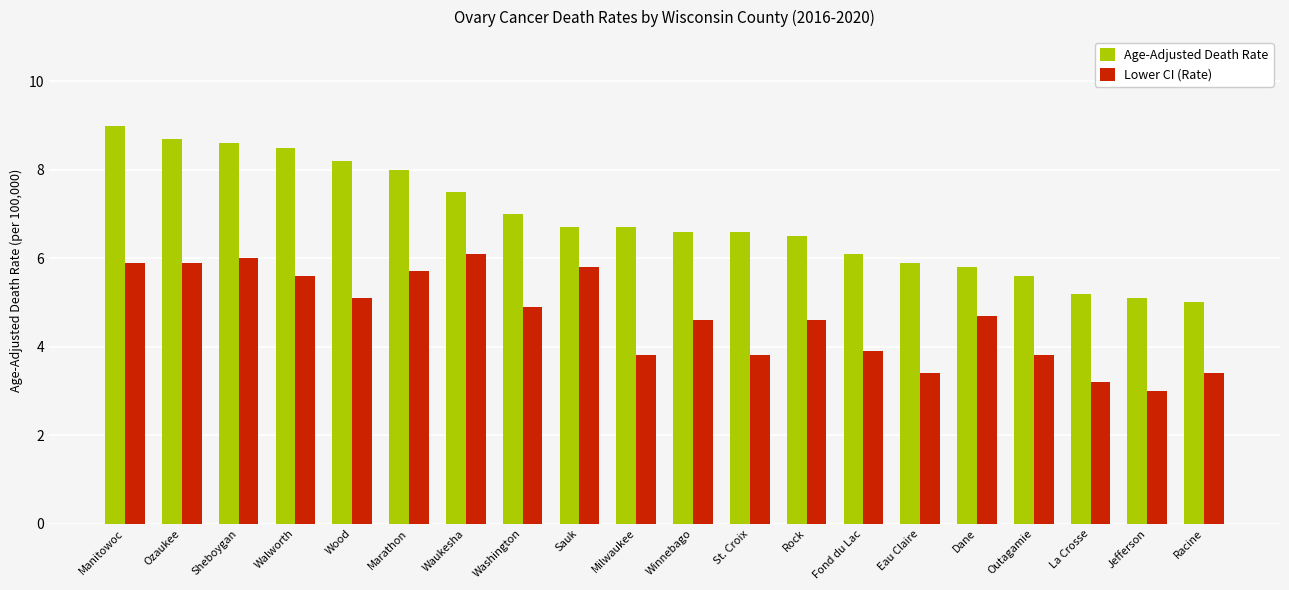

Does the chart contain any negative values?

No